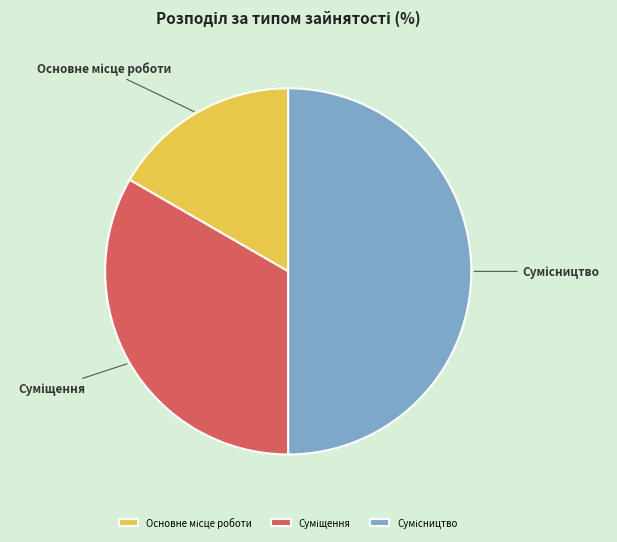

The Сумісництво slice represents 65% of the pie. True or false?

False